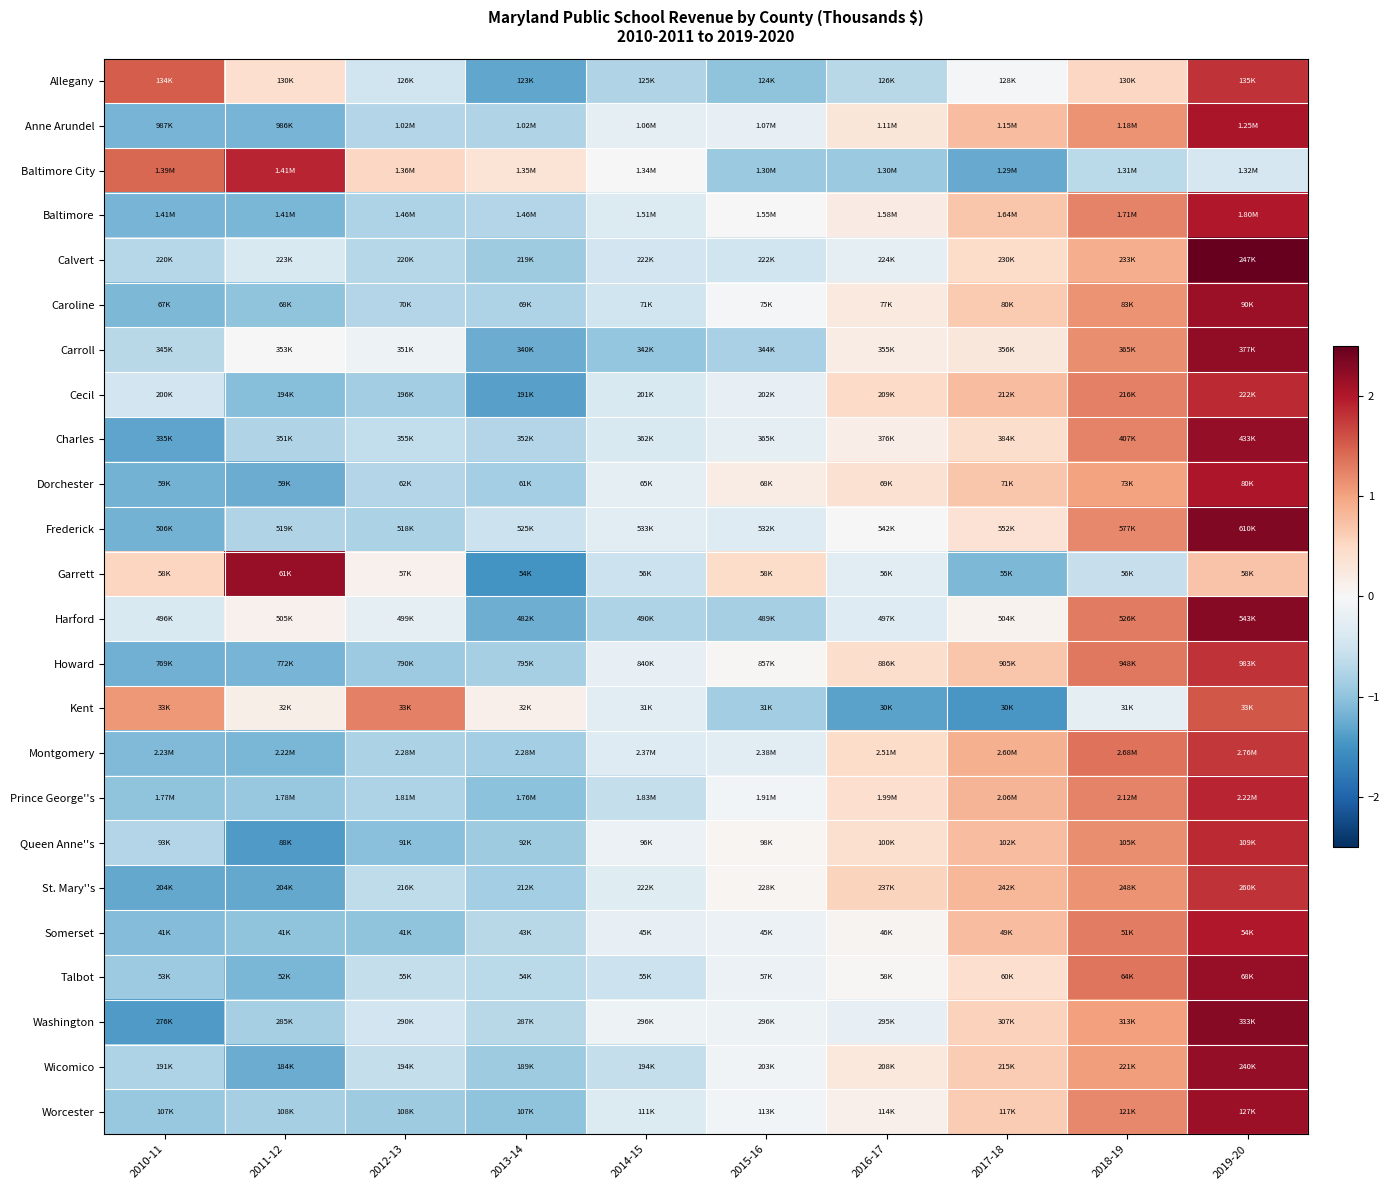

At which category is the sum across all series the highest?

2019-20